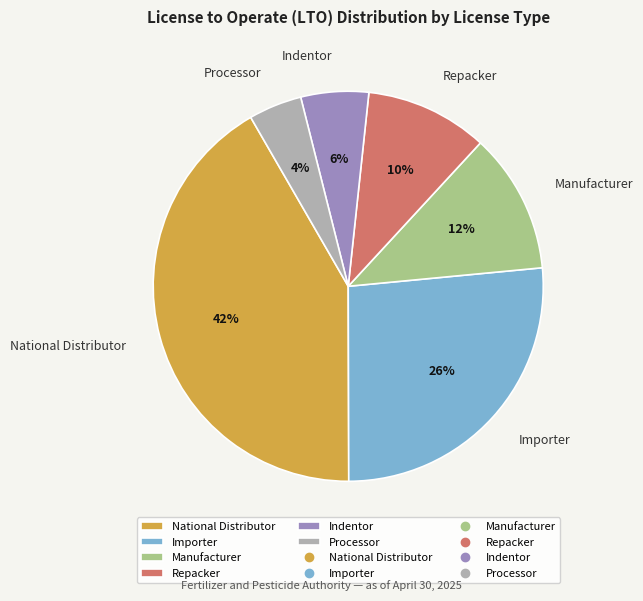

Between National Distributor and Indentor, which is larger?

National Distributor